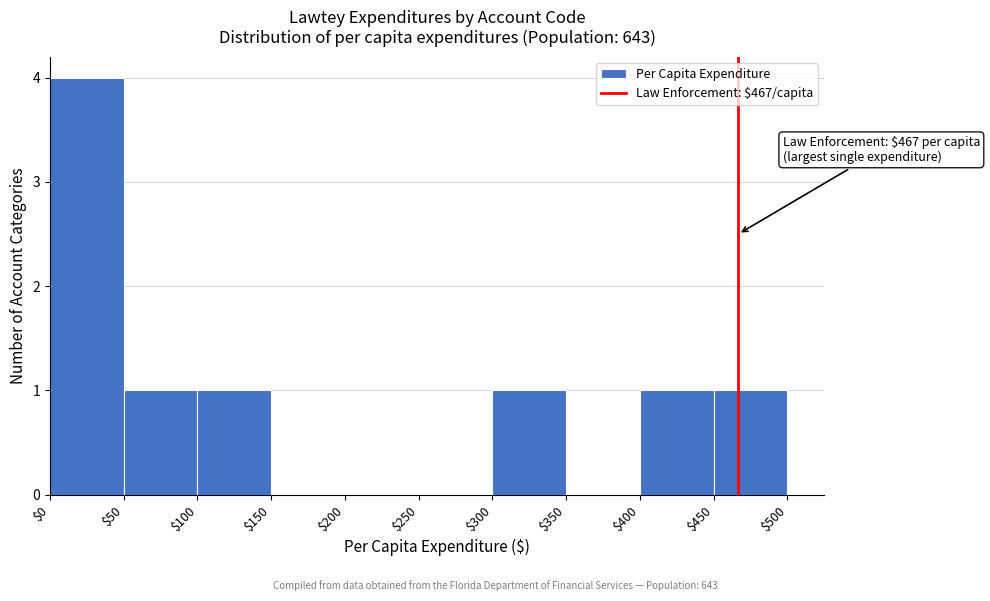

Over which range of the x-axis is the bar tallest?

$0 to $50